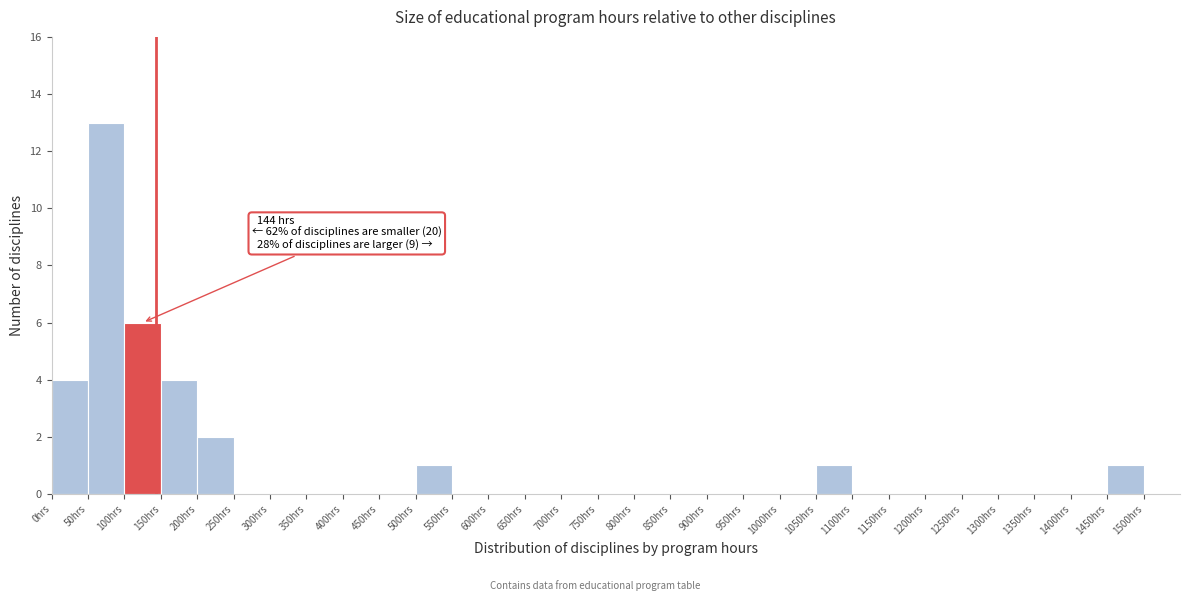

Over which range of the x-axis is the bar tallest?

50 to 100